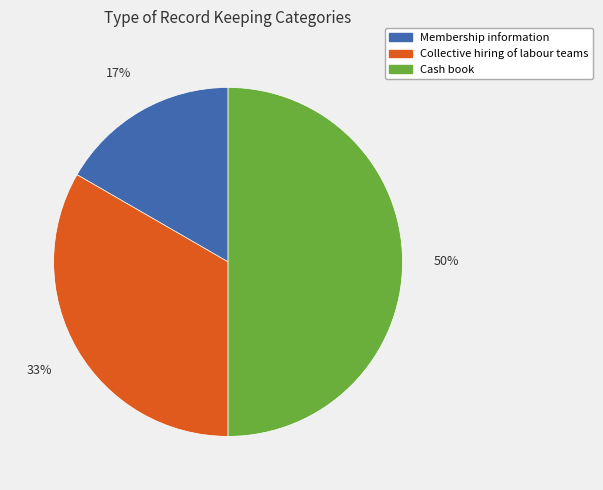

Between Cash book and Membership information, which is larger?

Cash book